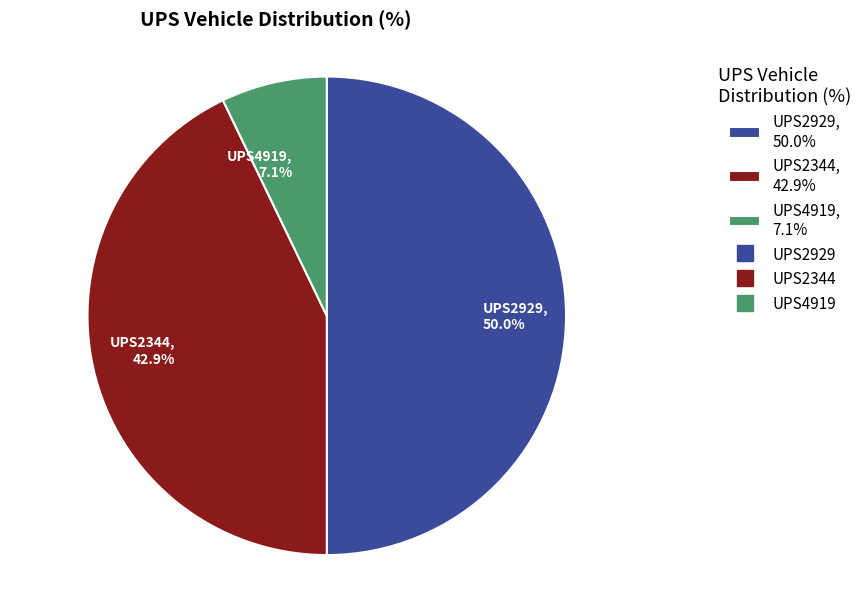

What percentage is the UPS4919 slice, to the nearest percent?

7%